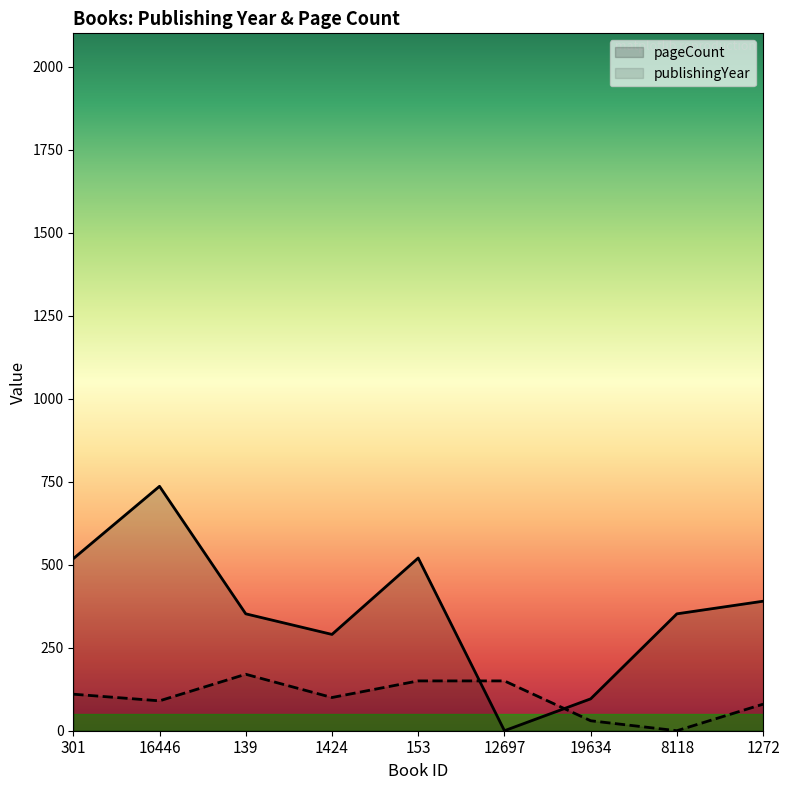

Between which two adjacent categories do publishingYear and pageCount first intersect?

153 and 12697